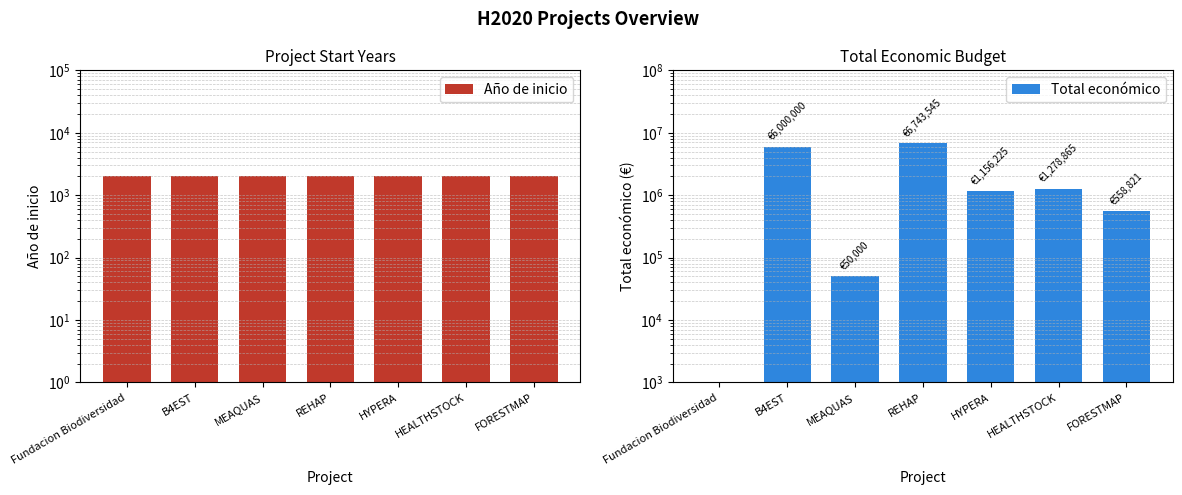

What is the sum of the Total económico values at FORESTMAP and Fundacion Biodiversidad?

558822